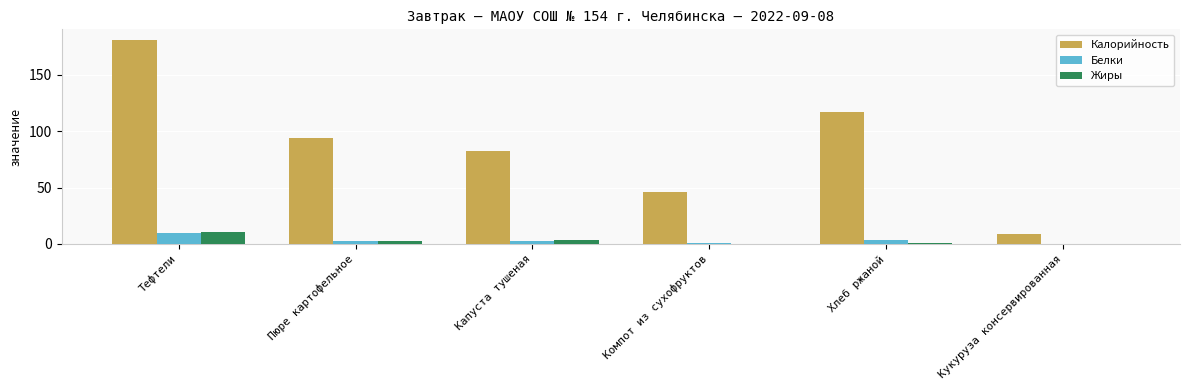

Are the bars grouped side by side (vs. stacked)?

Yes